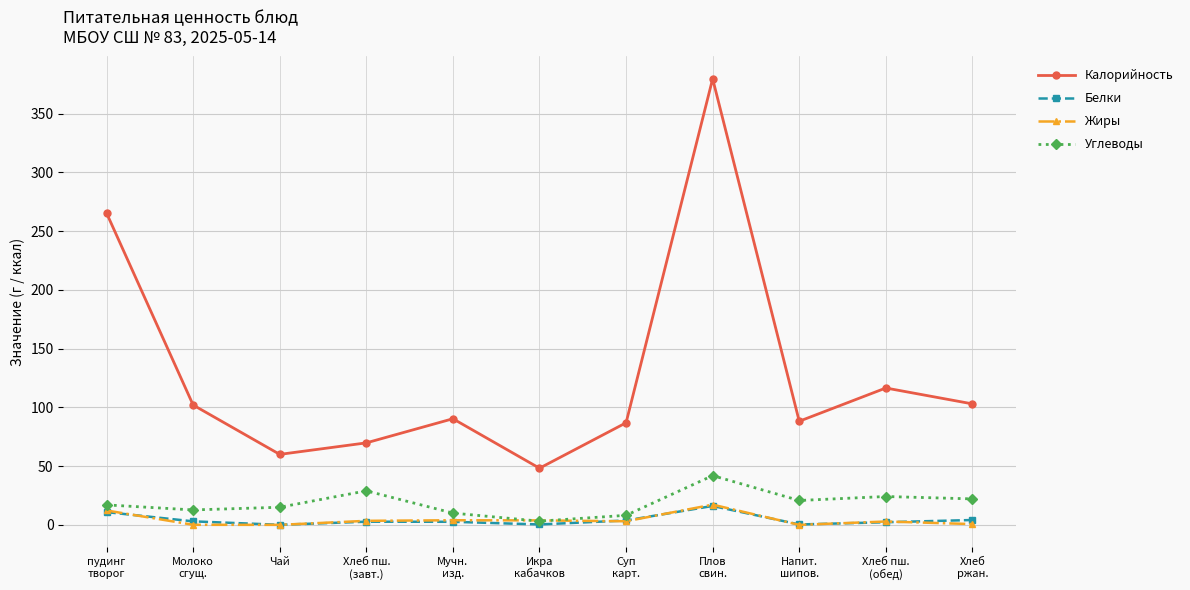

What is the label of the 9th point from the left?

Напит.
шипов.